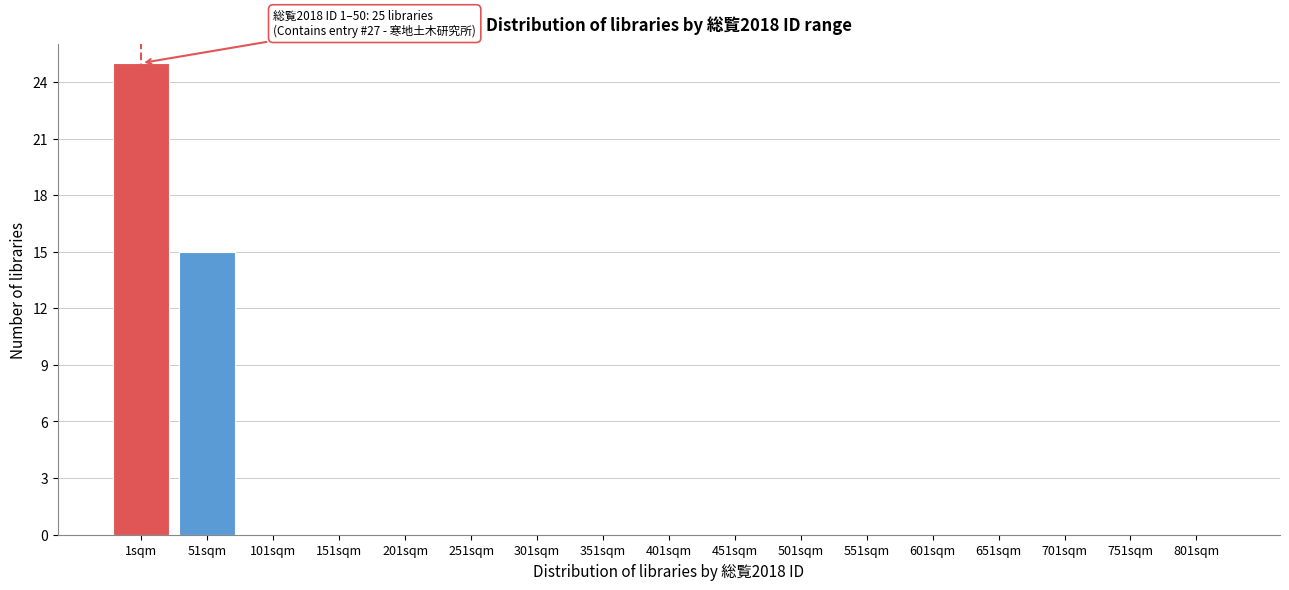

Reading left to right, transcribe all the data shown in this chart.

1sqm=25	51sqm=15	101sqm=0	151sqm=0	201sqm=0	251sqm=0	301sqm=0	351sqm=0	401sqm=0	451sqm=0	501sqm=0	551sqm=0	601sqm=0	651sqm=0	701sqm=0	751sqm=0	801sqm=0